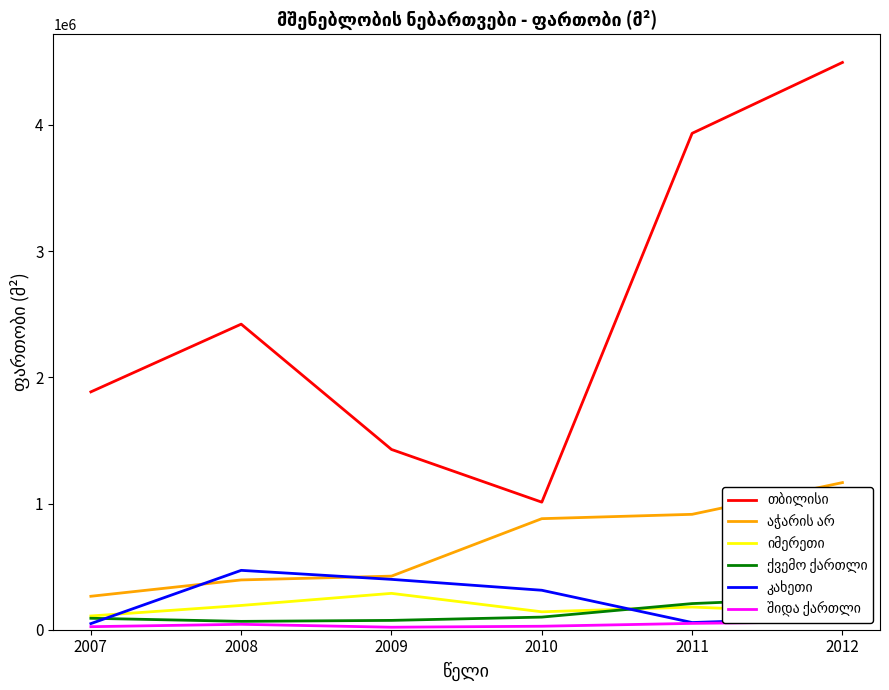

True or false: აჭარის არ and თბილისი cross at least once.

False